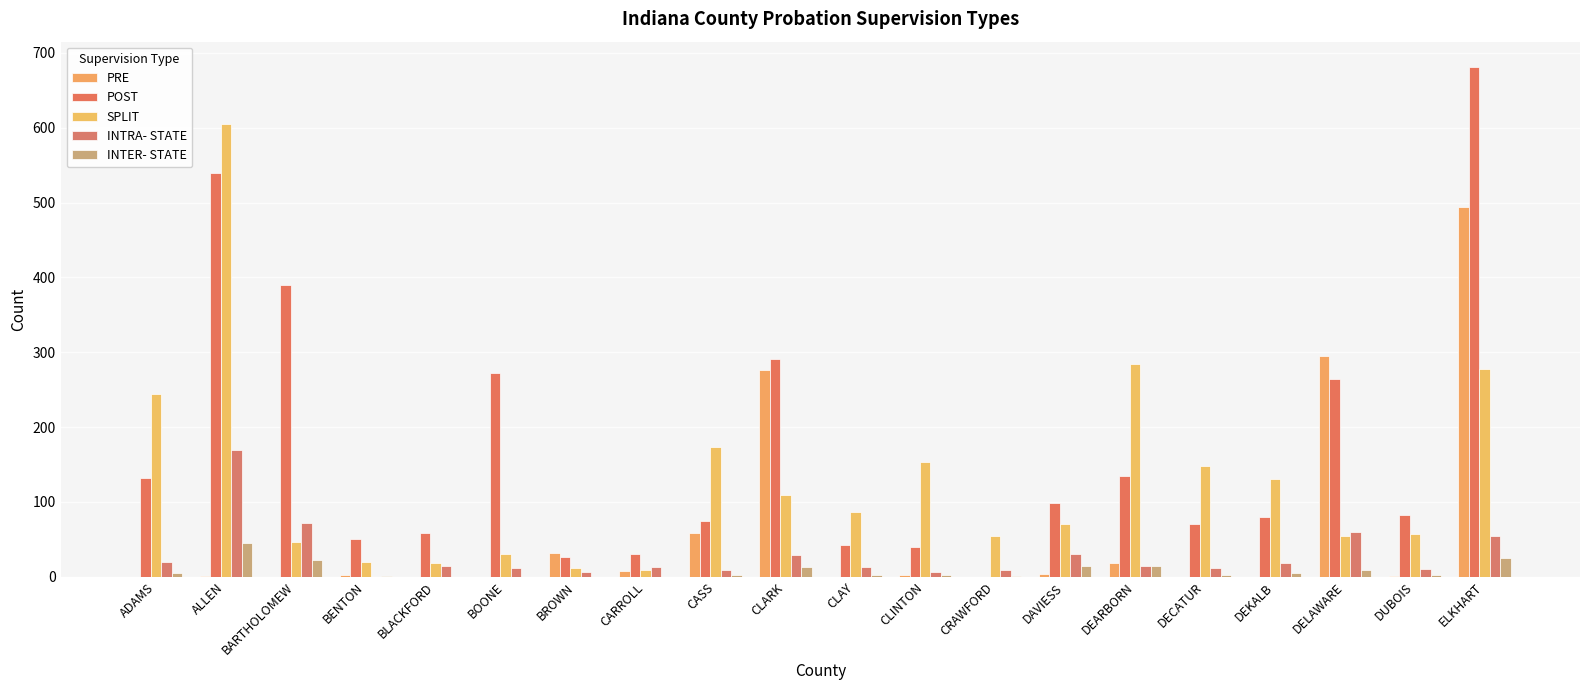

How many categories are shown in the chart?

20